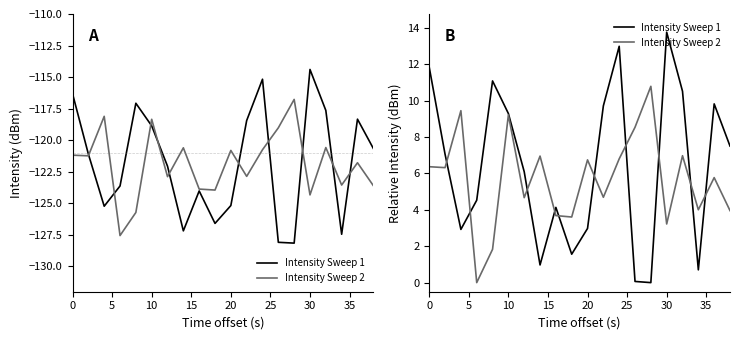

Count the number of data series in this chart.

2